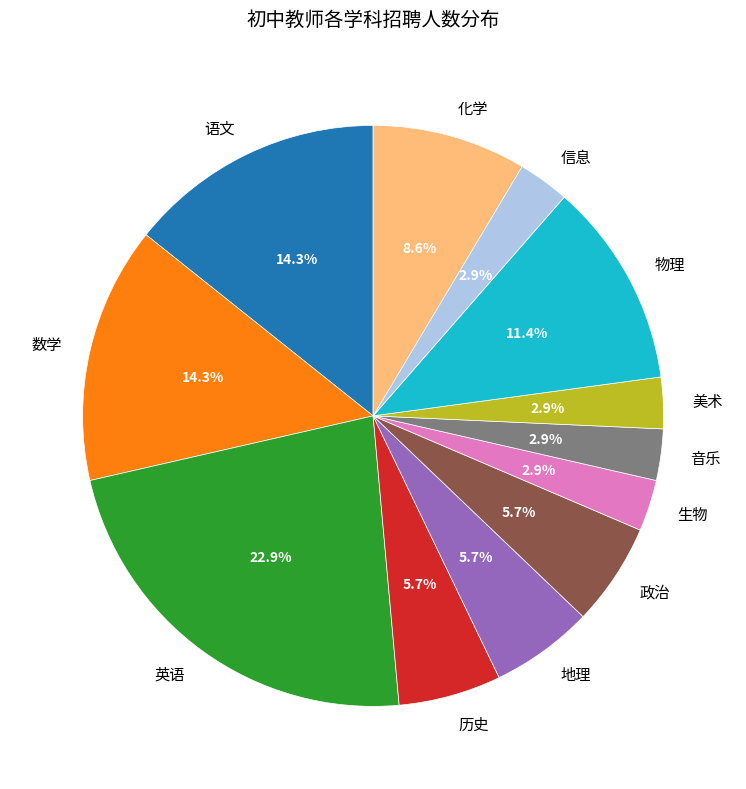

To the nearest percent, what is the combined percentage of 政治 and 化学?

14%